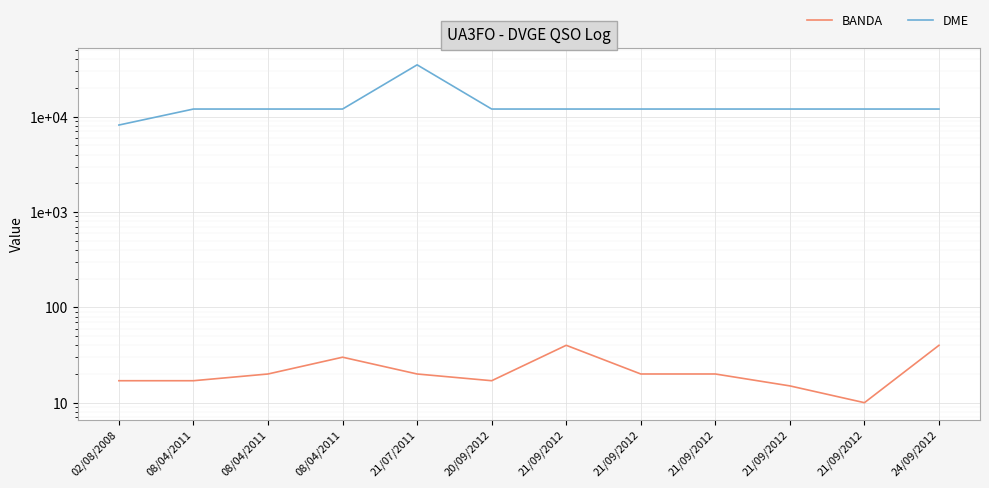

How many lines are shown in the chart?

2